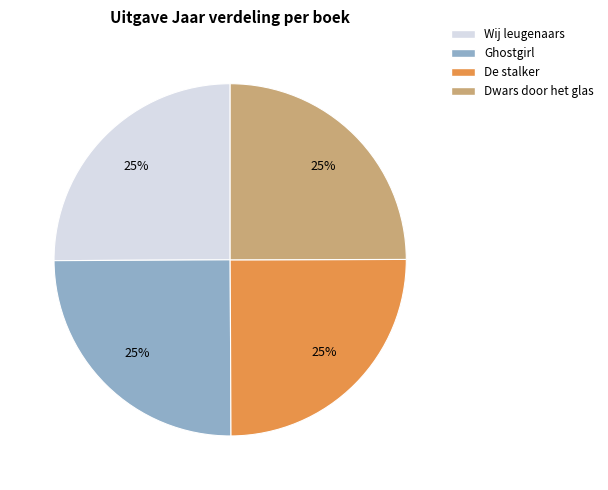

Is there a majority slice in this chart?

No